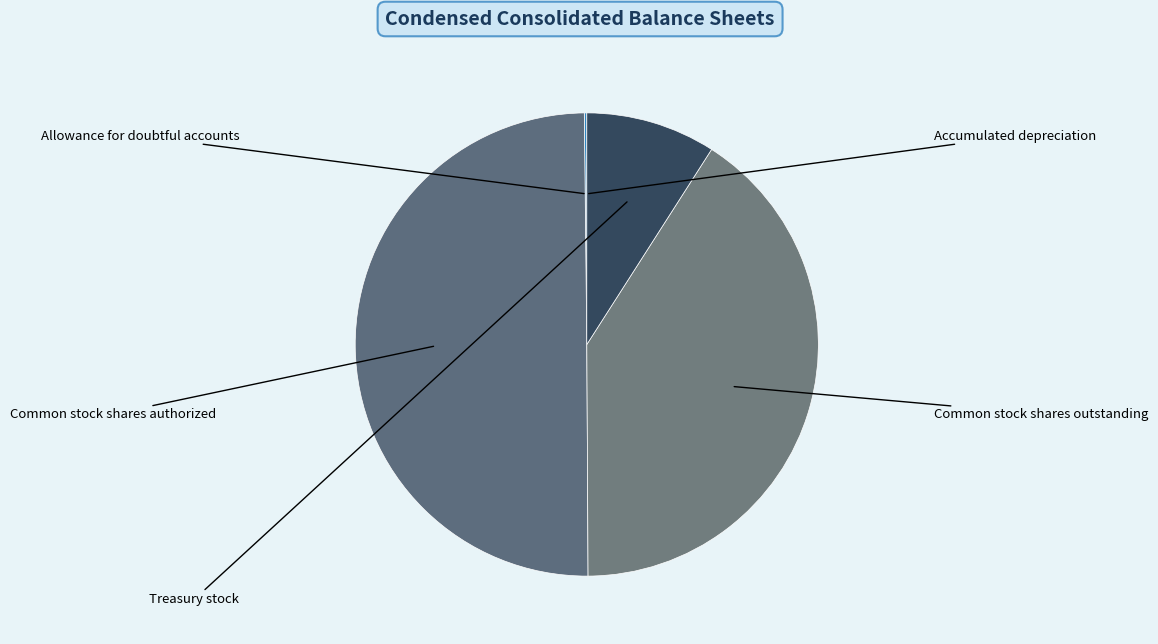

To the nearest percent, what is the difference between the Accumulated depreciation and Common stock shares authorized slice percentages?

50%